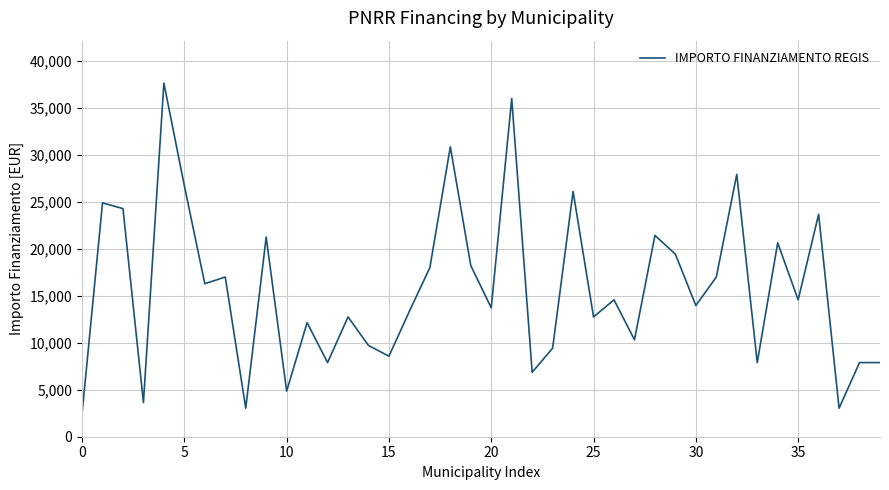

What is the difference between the maximum and minimum values?

35206